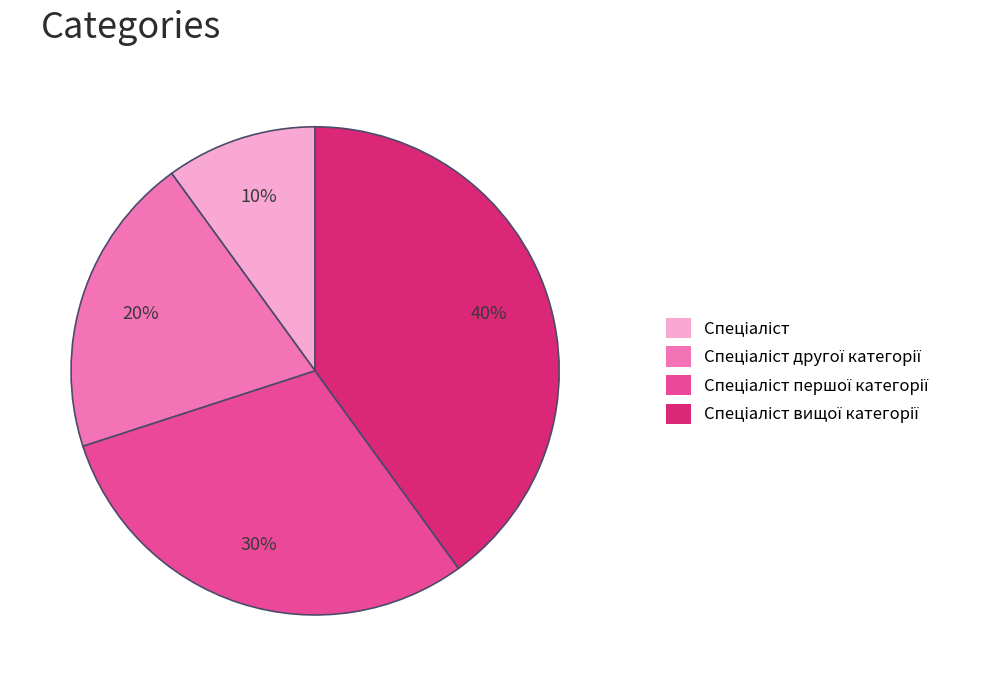

To the nearest percent, what is the difference between the largest and smallest slice percentages?

30%